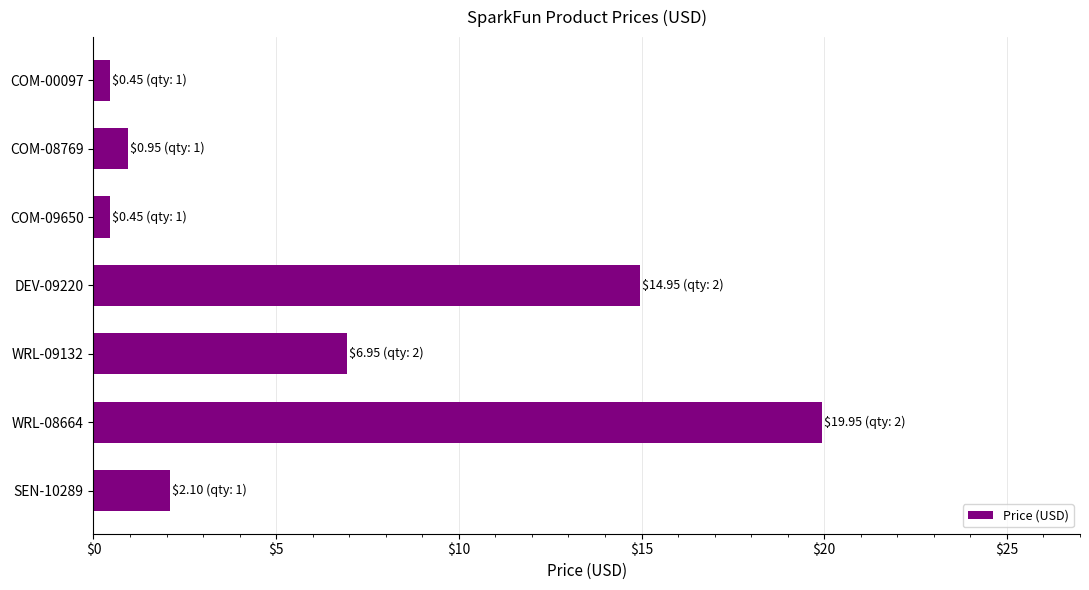

What is the change in value from WRL-08664 to DEV-09220?

-5.0